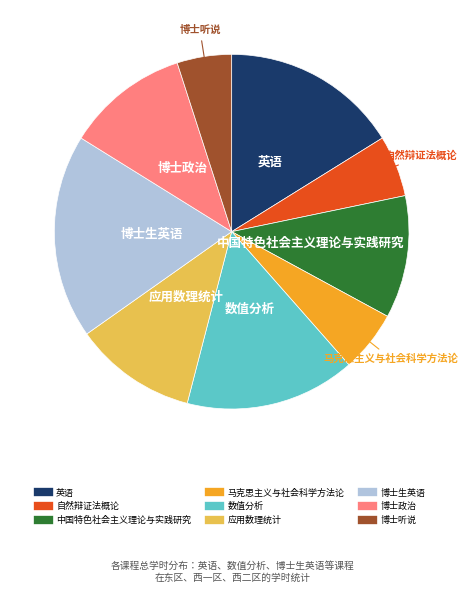

Which category has the biggest portion of the pie?

博士生英语